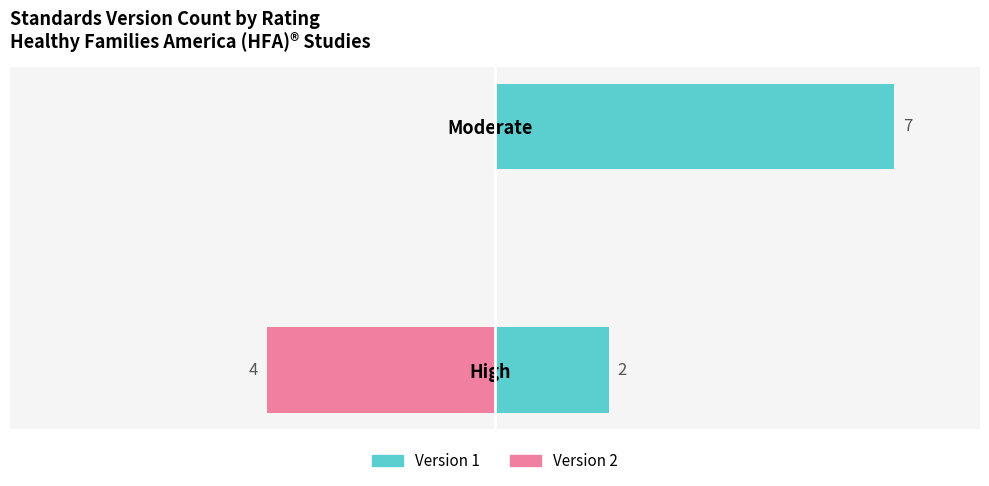

How many groups of bars are there?

2